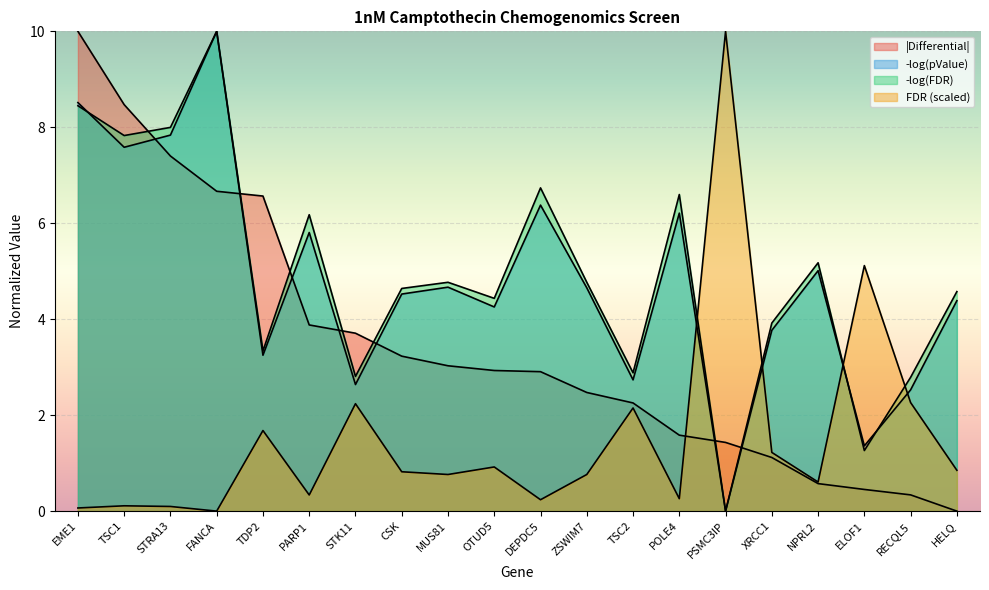

Is it true that FDR_neg_log equals 2.7 at STRA13?

False